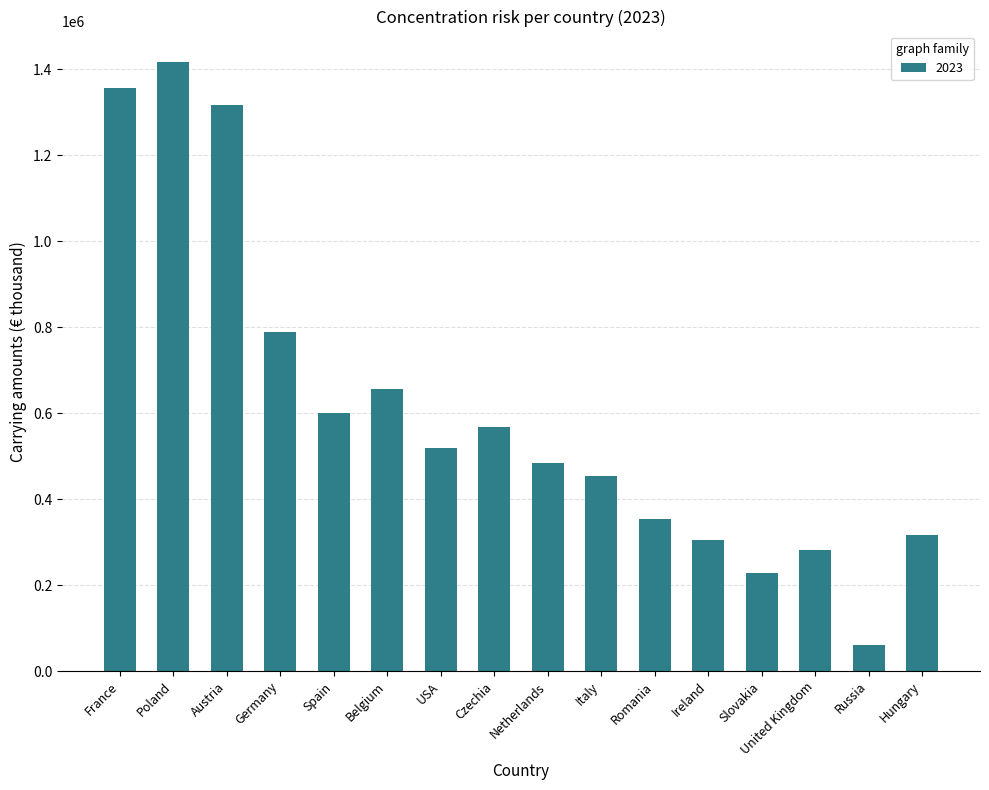

The chart shows a value of 281231 at United Kingdom. True or false?

True